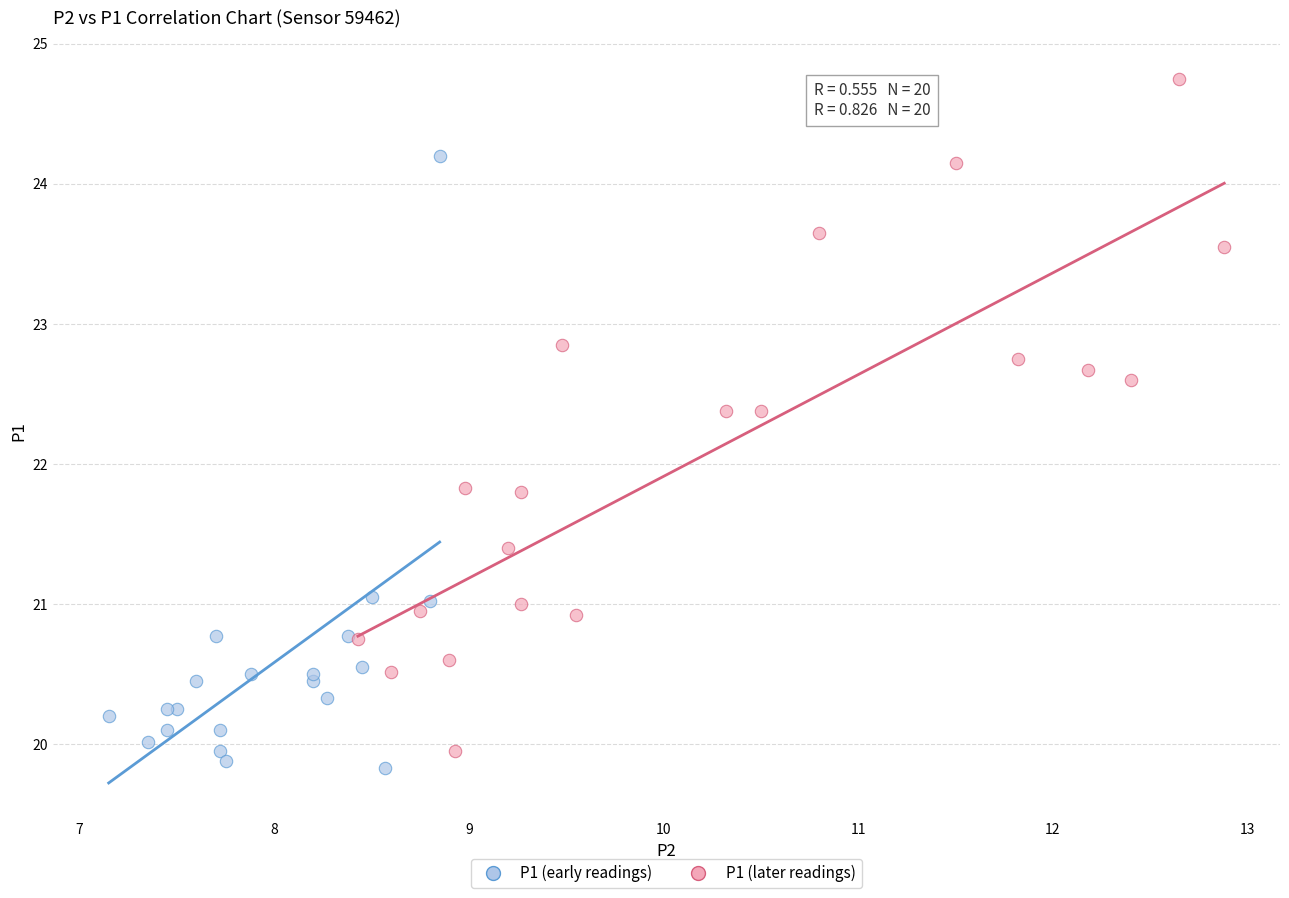

Which series contains the highest Y value?

P1 (later readings)